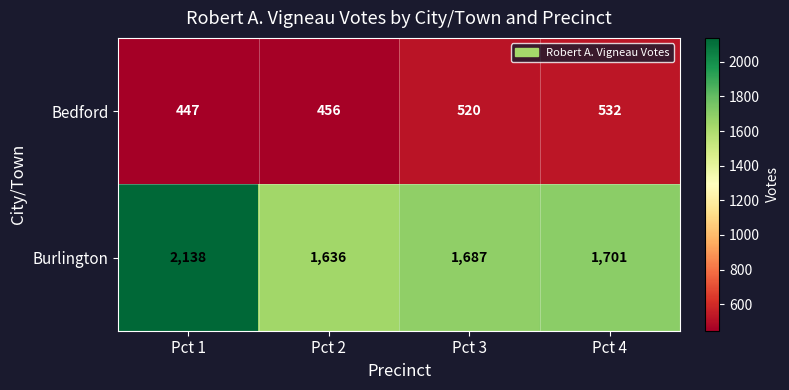

What is the approximate value of Bedford at Pct 1, to the nearest 10?

450